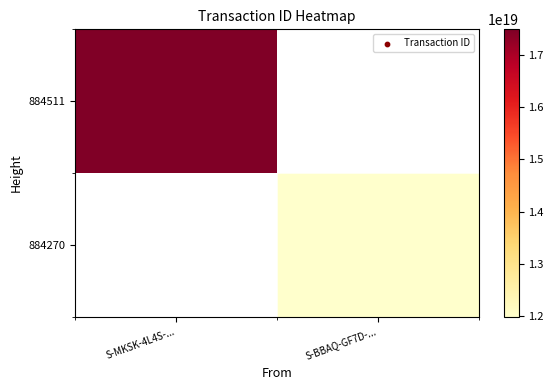

Rank the series by their maximum value, from highest to lowest.

884511, 884270